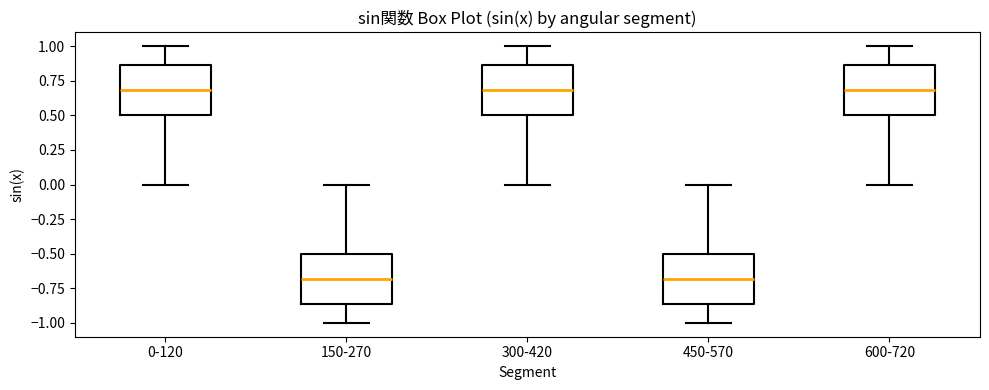

Reading left to right, read every box against the y-axis: the position of its median line, the range the box covers, and the ends of its whiskers. The values are not printed on the chart, so give them approximately, as read against the axis.

0-120: median 0.70, box 0.50 to 0.85, whiskers 0.00 to 1.00
150-270: median -0.70, box -0.85 to -0.50, whiskers -1.00 to 0.00
300-420: median 0.70, box 0.50 to 0.85, whiskers 0.00 to 1.00
450-570: median -0.70, box -0.85 to -0.50, whiskers -1.00 to 0.00
600-720: median 0.70, box 0.50 to 0.85, whiskers 0.00 to 1.00